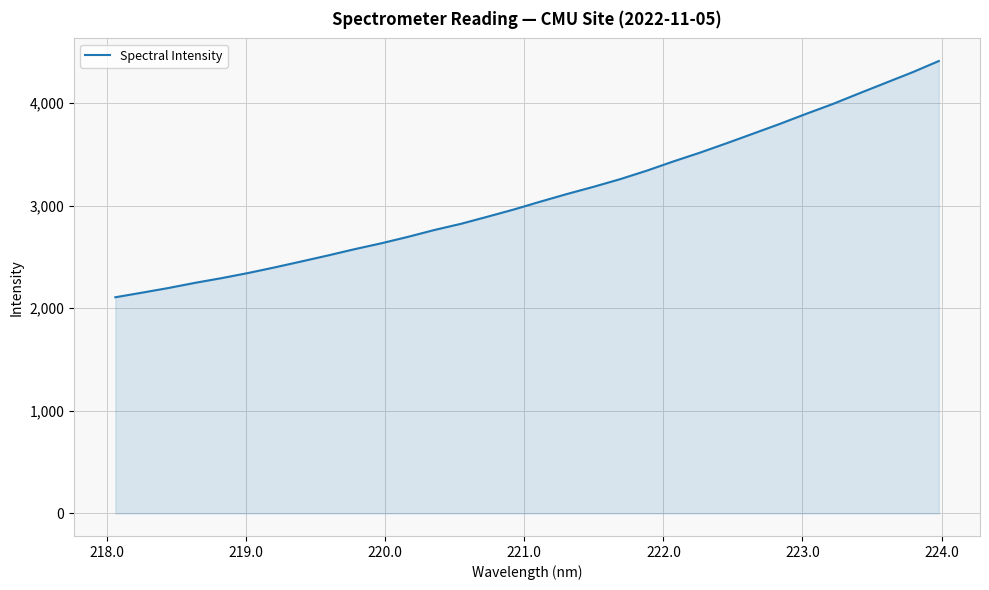

What is the maximum value shown in the chart?

4410.2